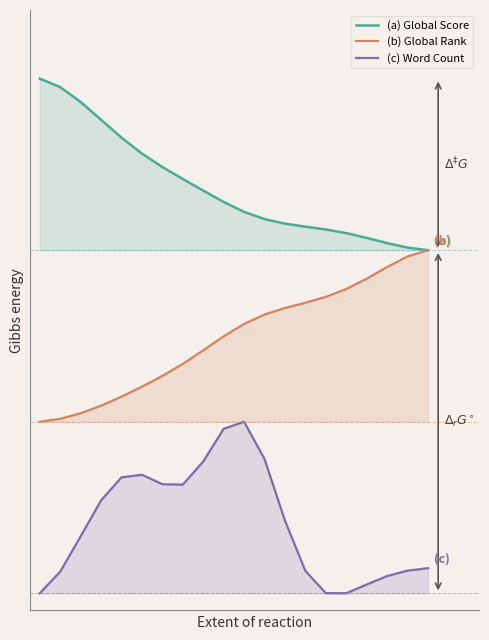

What is the greatest value displayed?

3.0